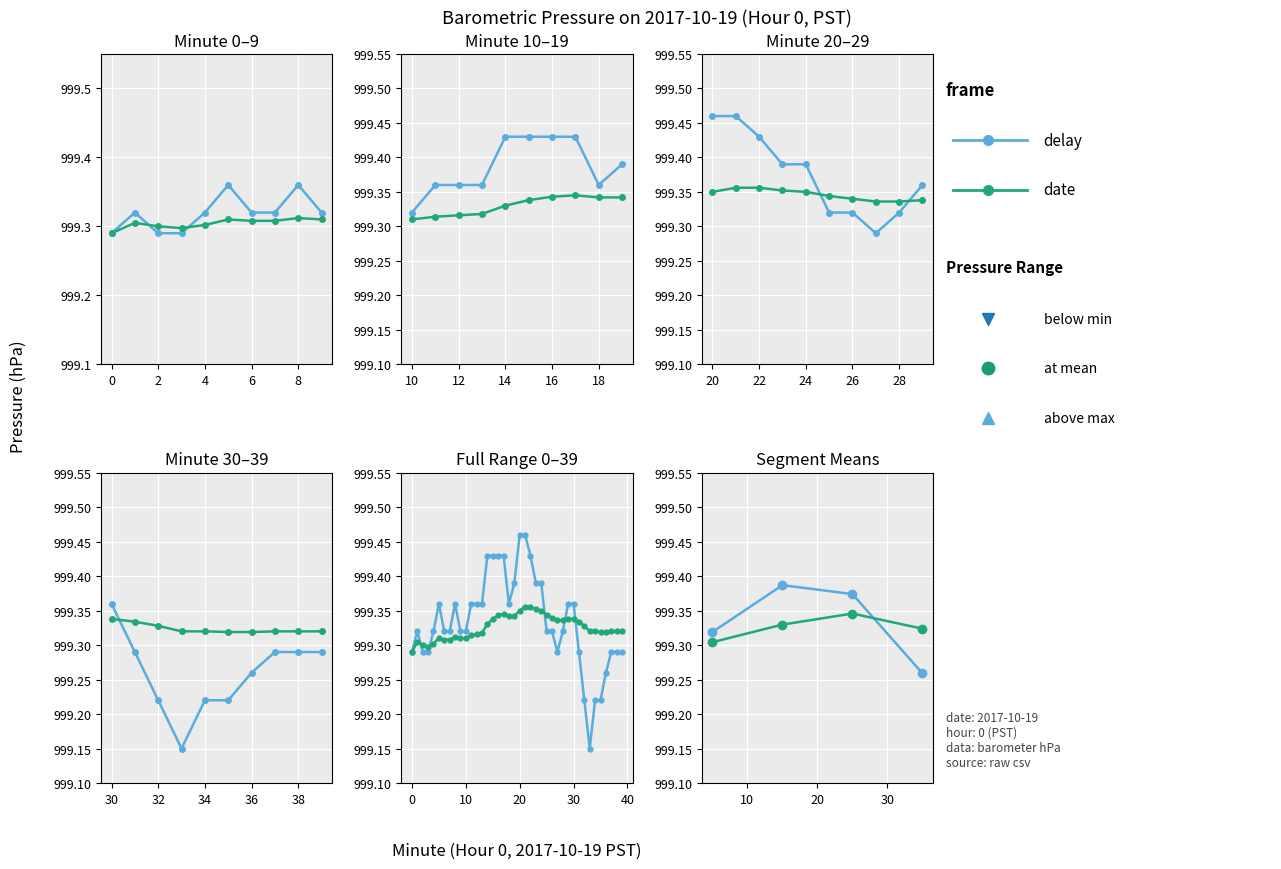

True or false: delay has more than 0 interior local peaks.

True